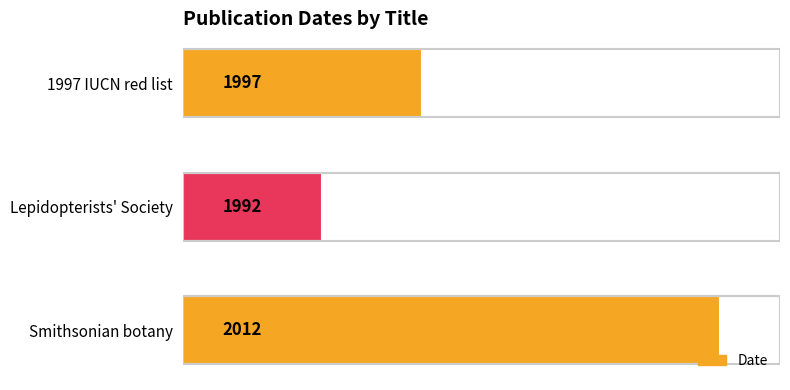

Is it true that the value at 1997 IUCN red list is 1997?

True